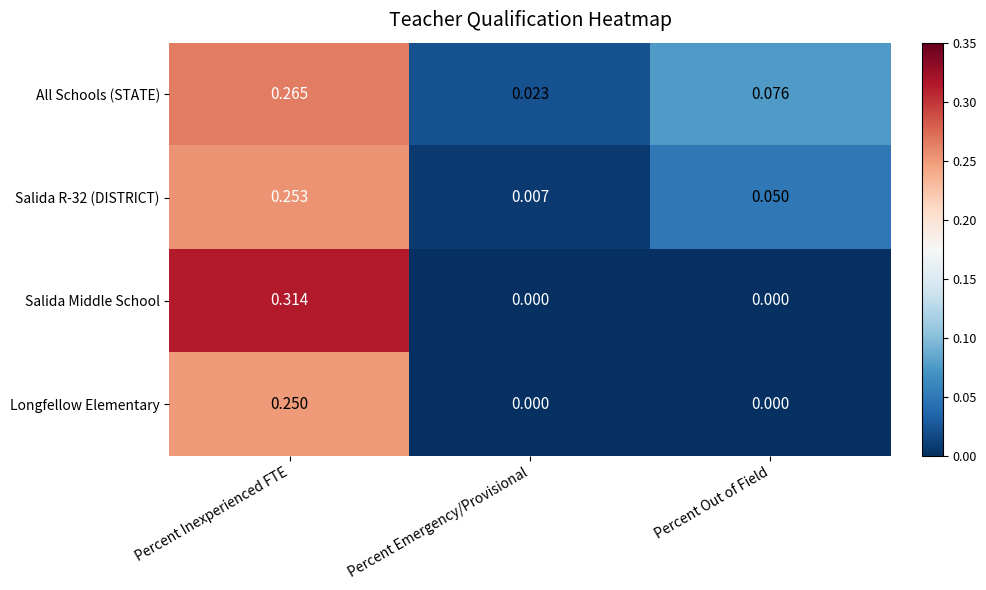

At which category is the sum across all series the highest?

Percent Inexperienced FTE